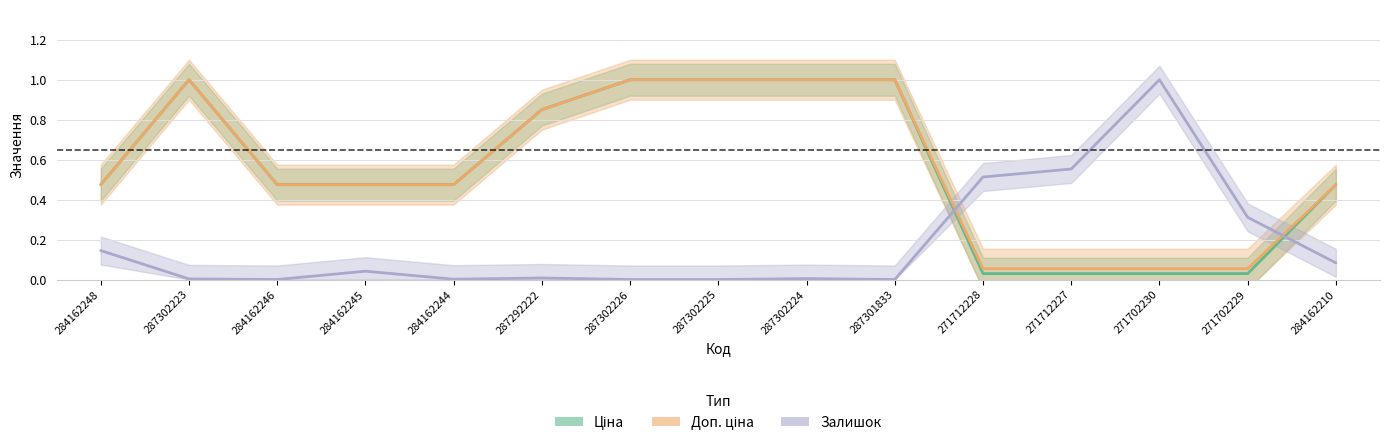

What are all the series names shown in the legend?

Ціна, Доп. ціна, Залишок